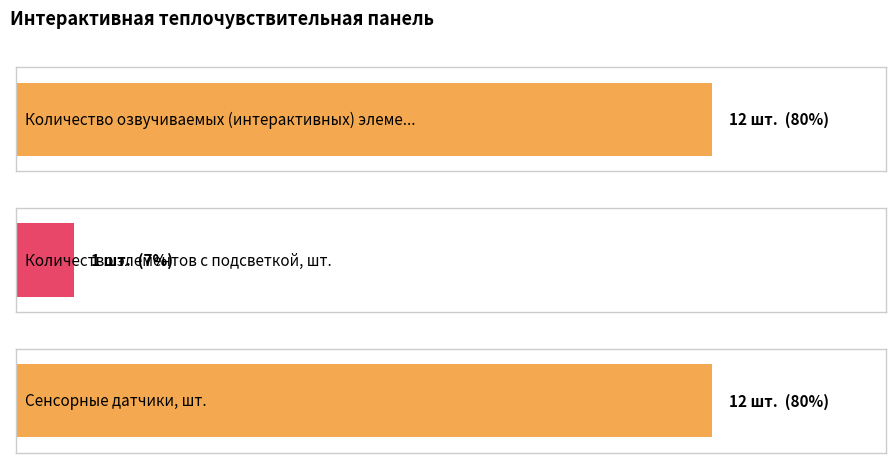

What is the average value?

8